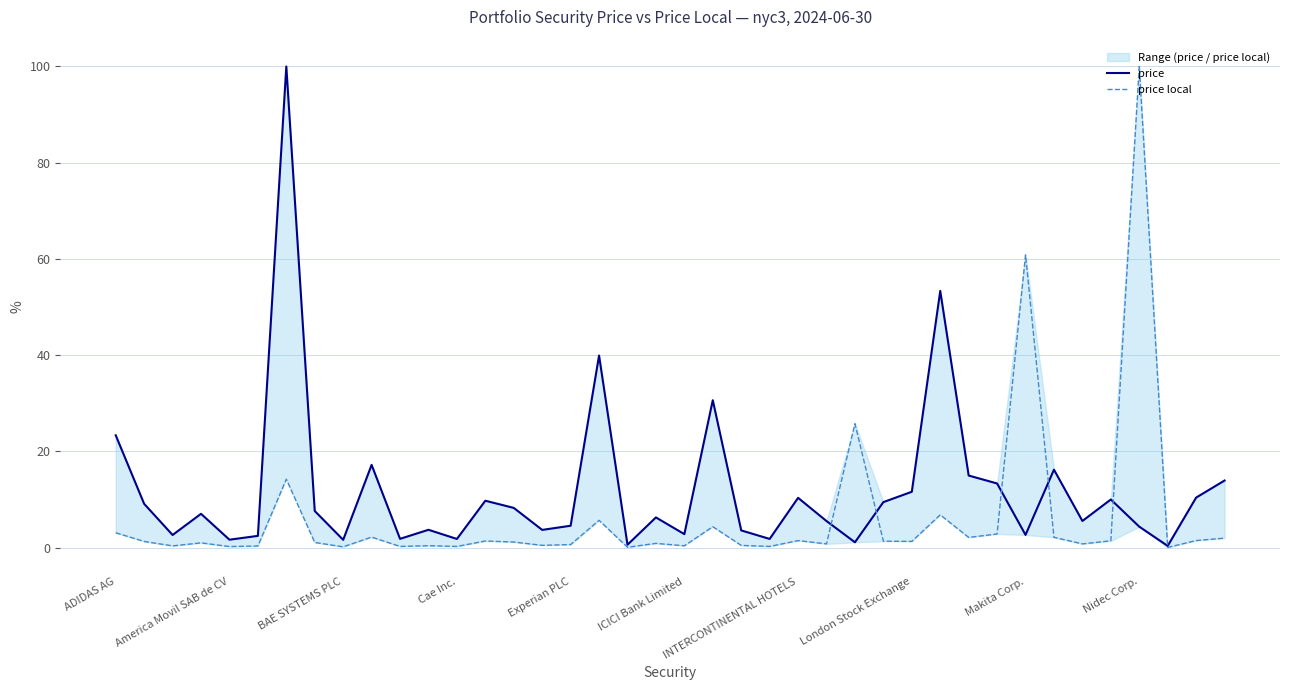

The value of price at London Stock Exchange is 11.9. True or false?

False